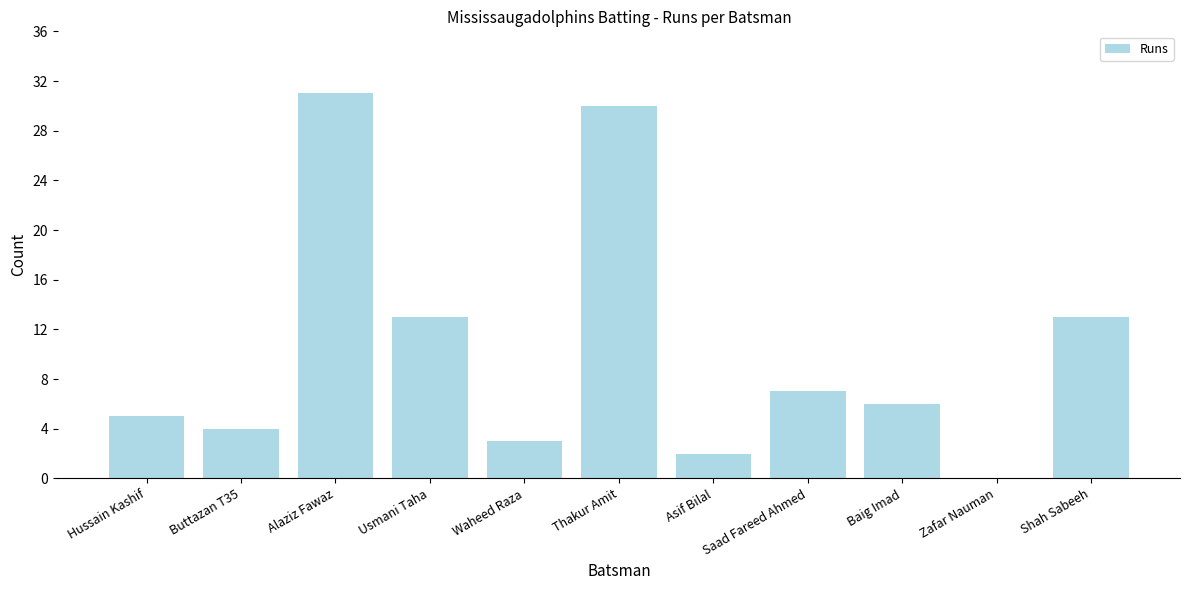

Is it true that the value at Usmani Taha is 8?

False